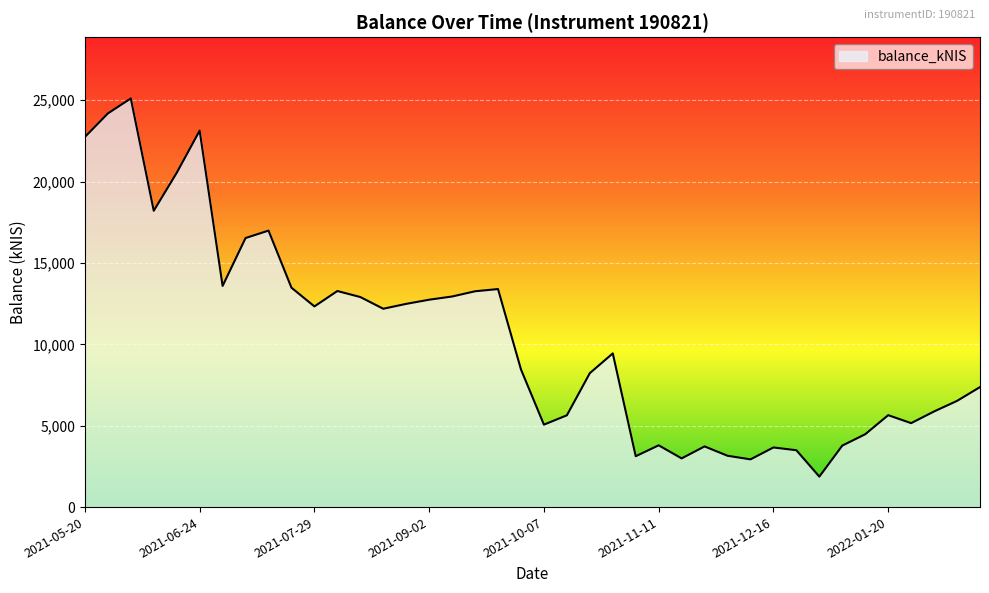

What is the difference between the maximum and minimum values?

23234.9